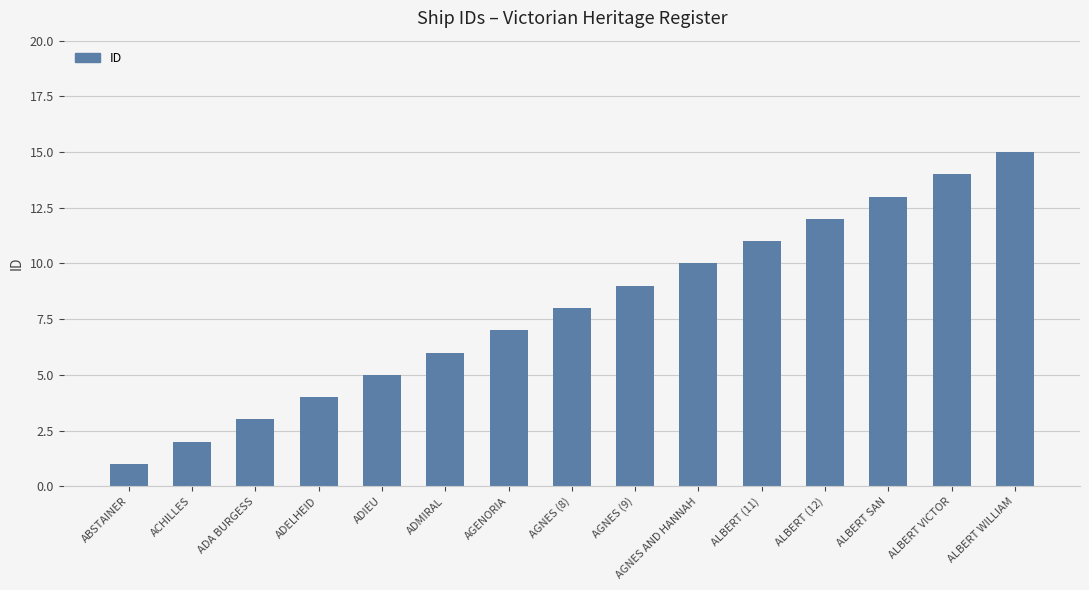

At which category does the chart reach its minimum across all series?

ABSTAINER